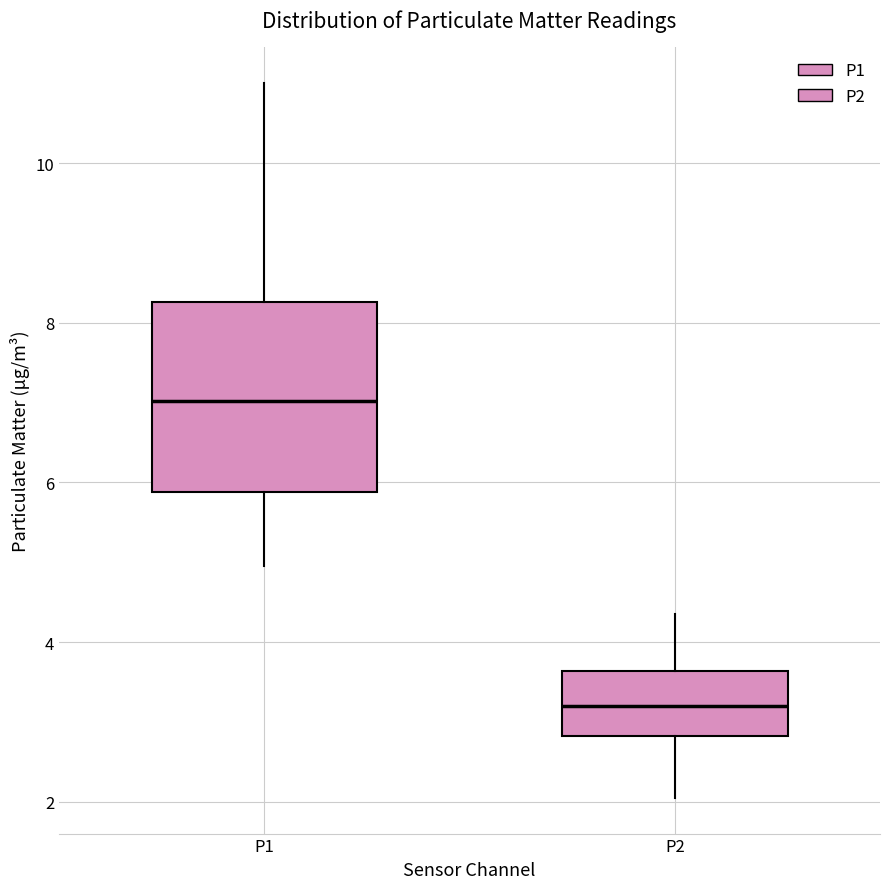

Which box has the lowest median line?

P2